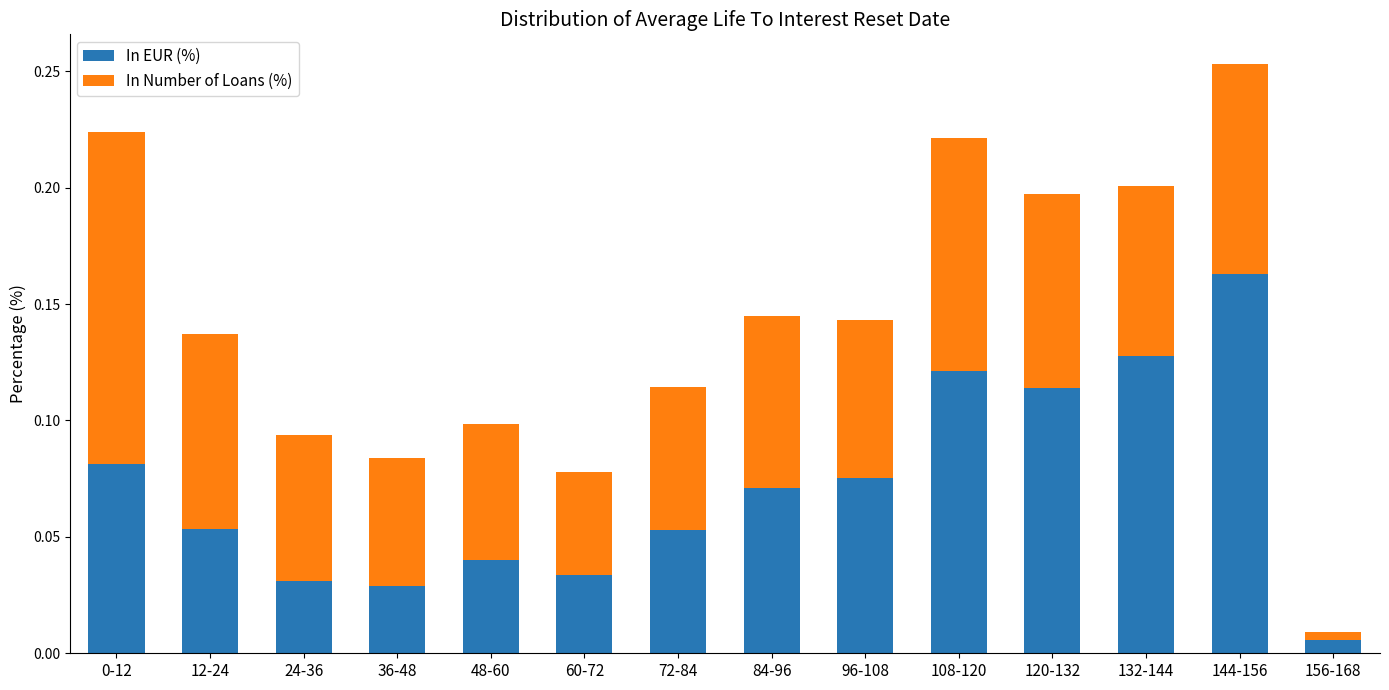

At which category is the sum across all series the highest?

144-156